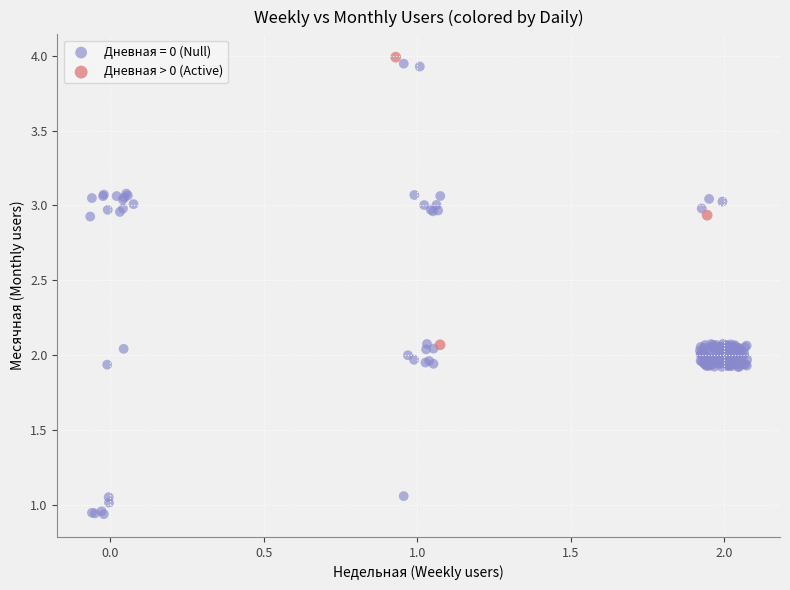

Which series reaches the minimum Y coordinate?

Дневная = 0 (Null)